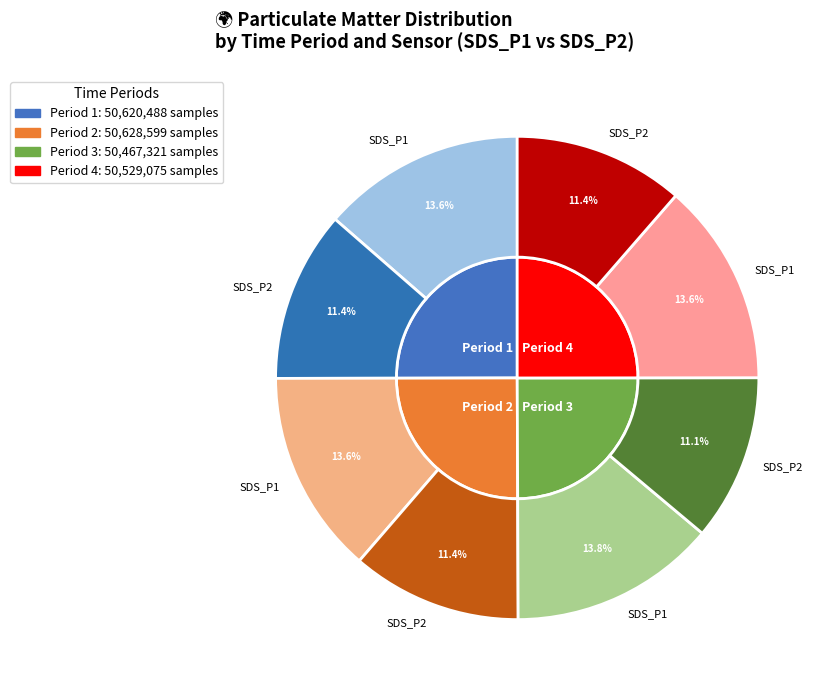

Is there any slice that represents more than half of the pie?

No